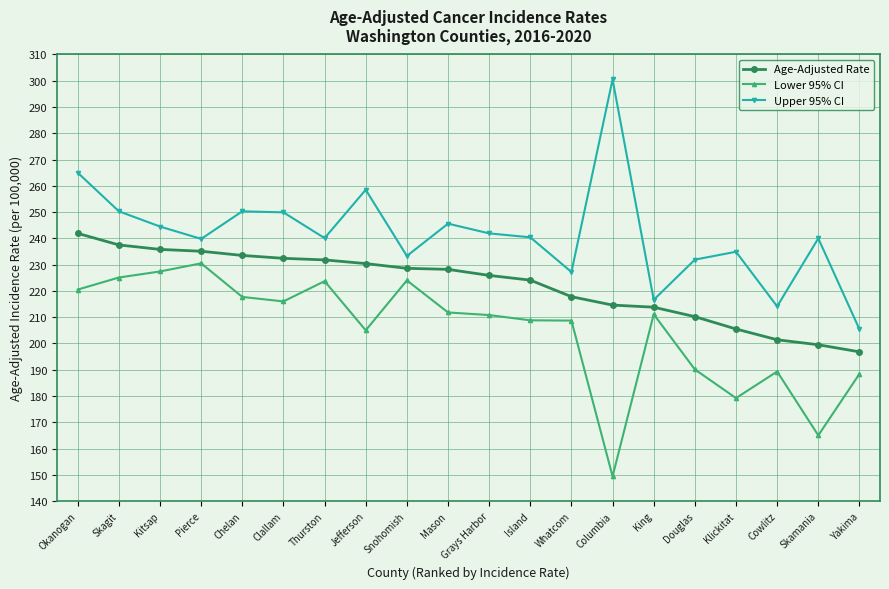

In Lower 95% CI, how many points are higher than both neighbors (excluding endpoints)?

5